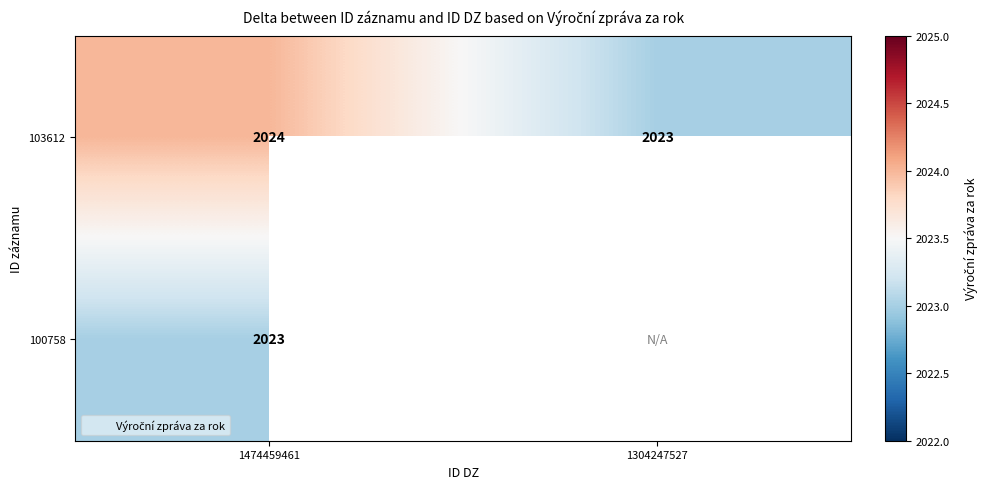

Where is 103612 nearest to the value 2023?

1304247527